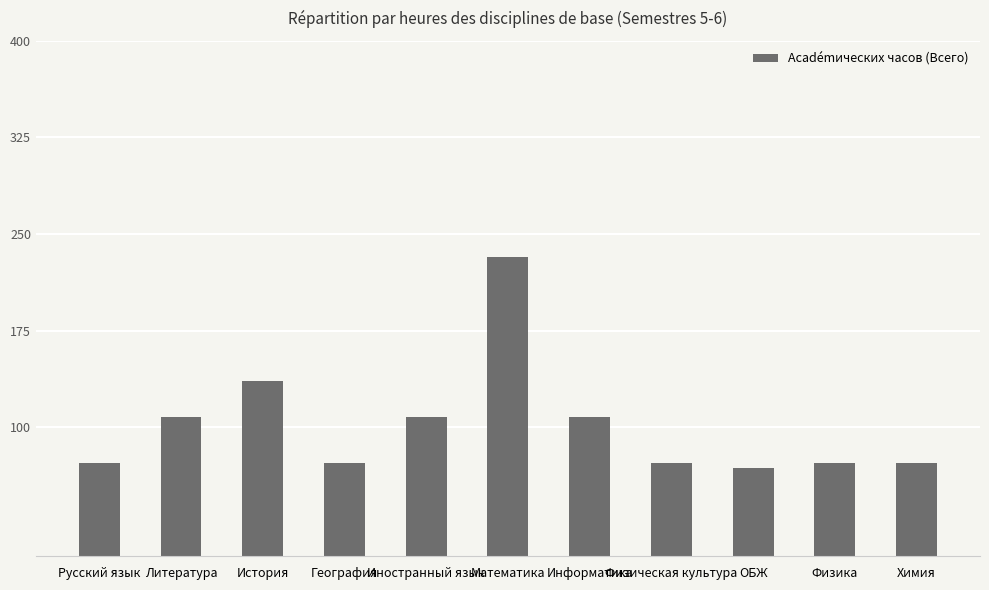

Is it true that the value at Литература is 63?

False